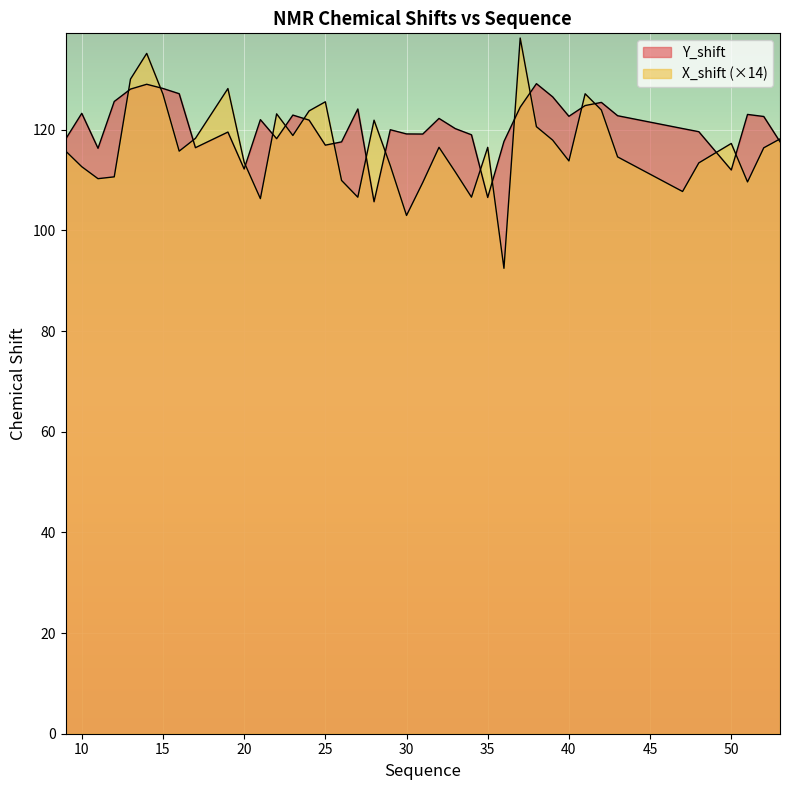

At how many categories does at least one series exceed 103?

40